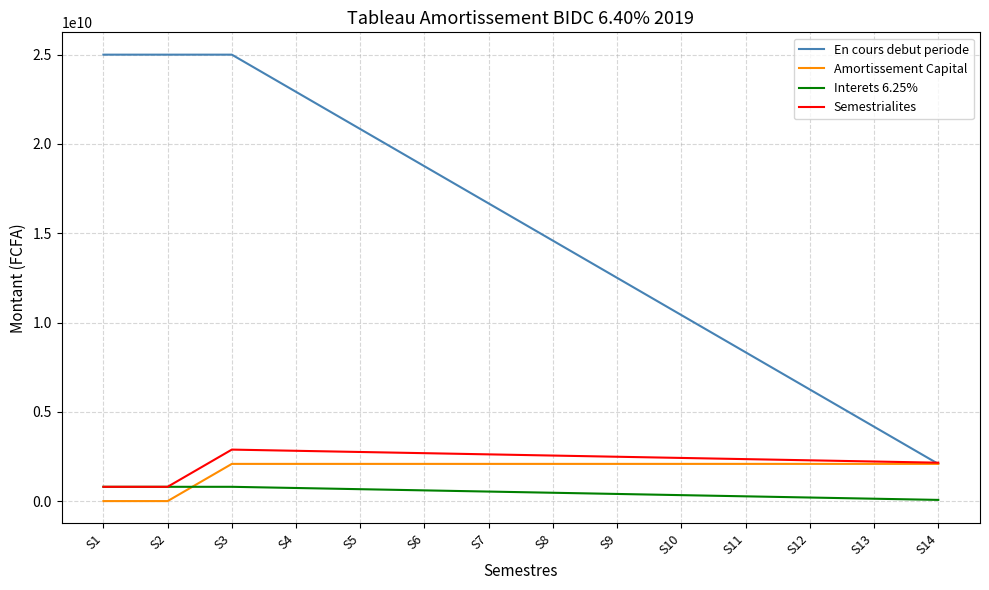

What is the minimum value for Semestrialites?

800000000.0